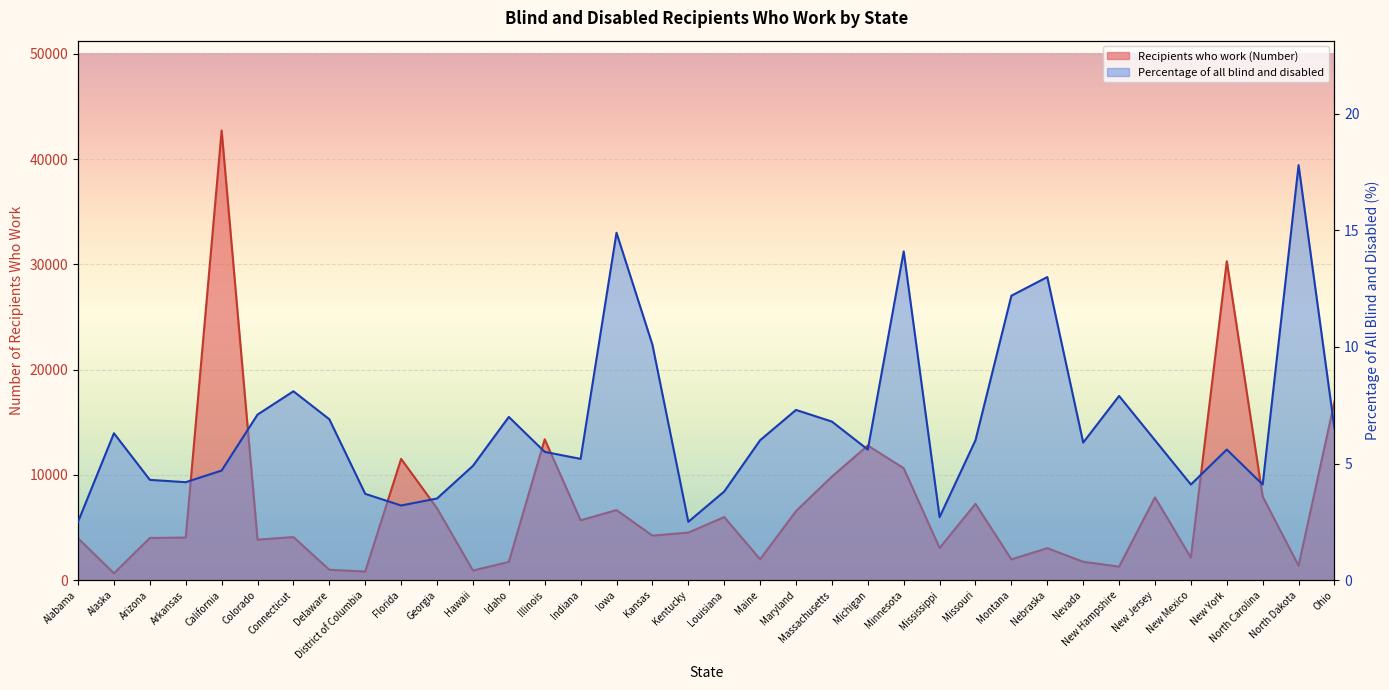

At which label does Percentage of all blind and disabled reach its minimum?

Alabama